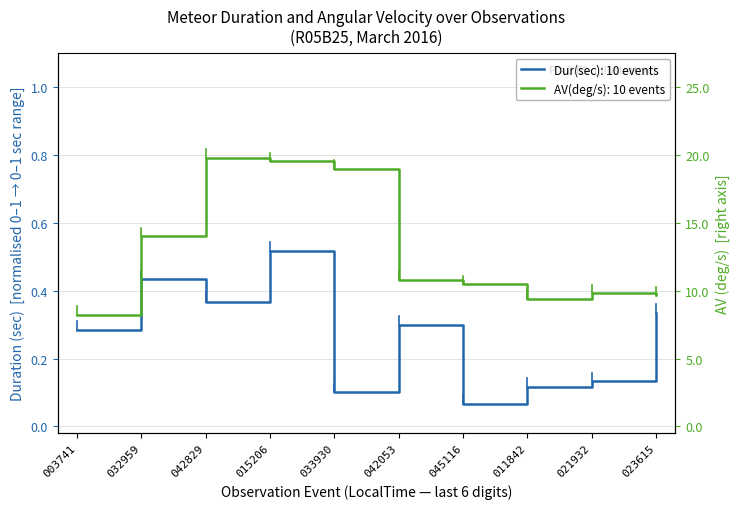

Which series has the largest range (max minus min)?

AV(deg/s)